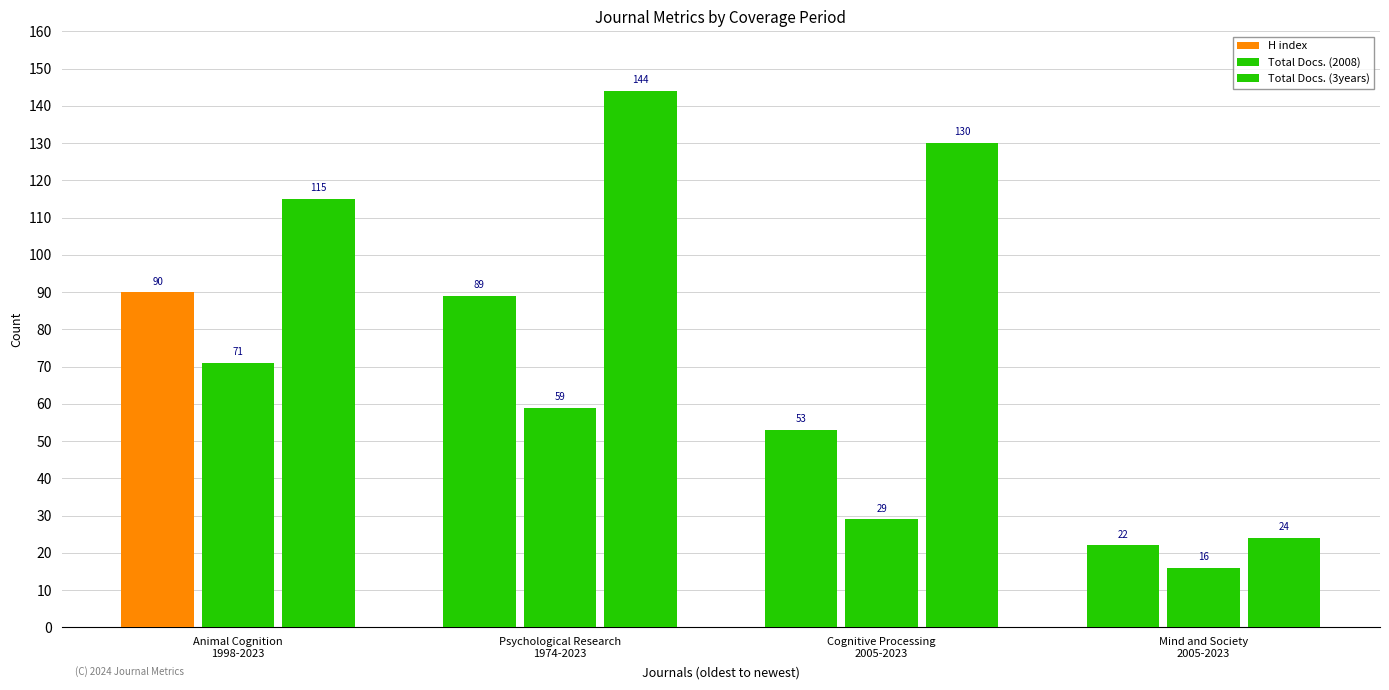

What is the label of the 1st bar from the right?

Mind and Society
2005-2023